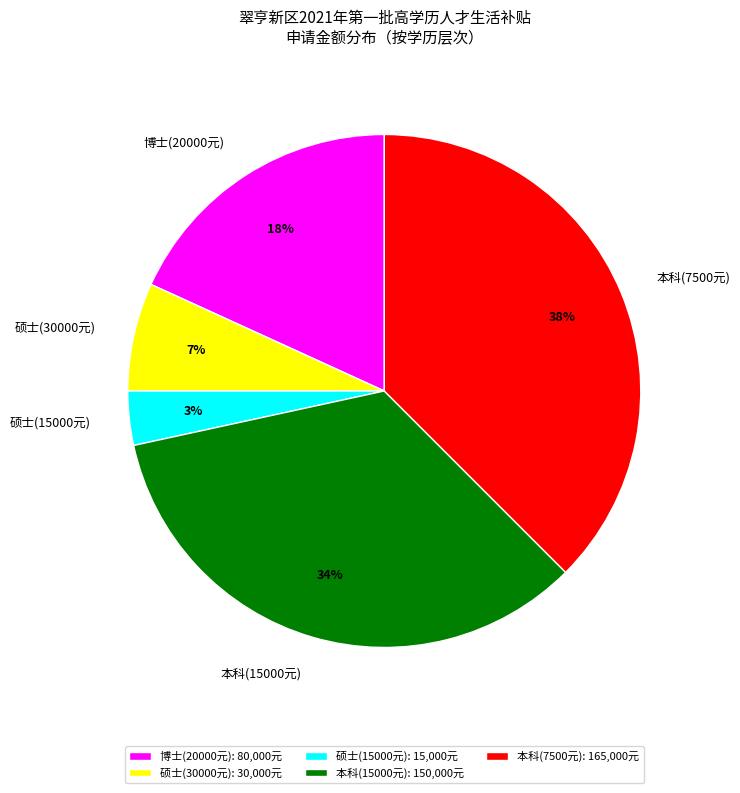

Does any single category account for the majority?

No